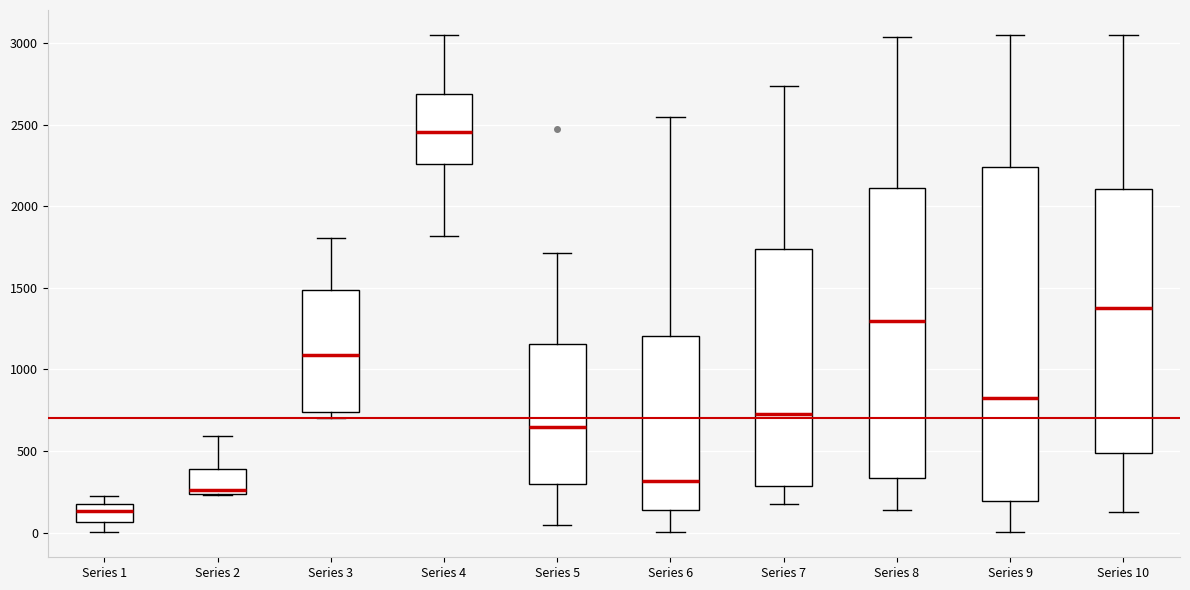

Comparing the boxes themselves (not the whiskers), which one is the tallest?

Series 9